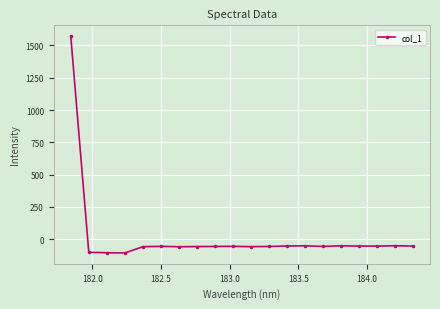

What is the difference between the second highest and second lowest values?

54.4